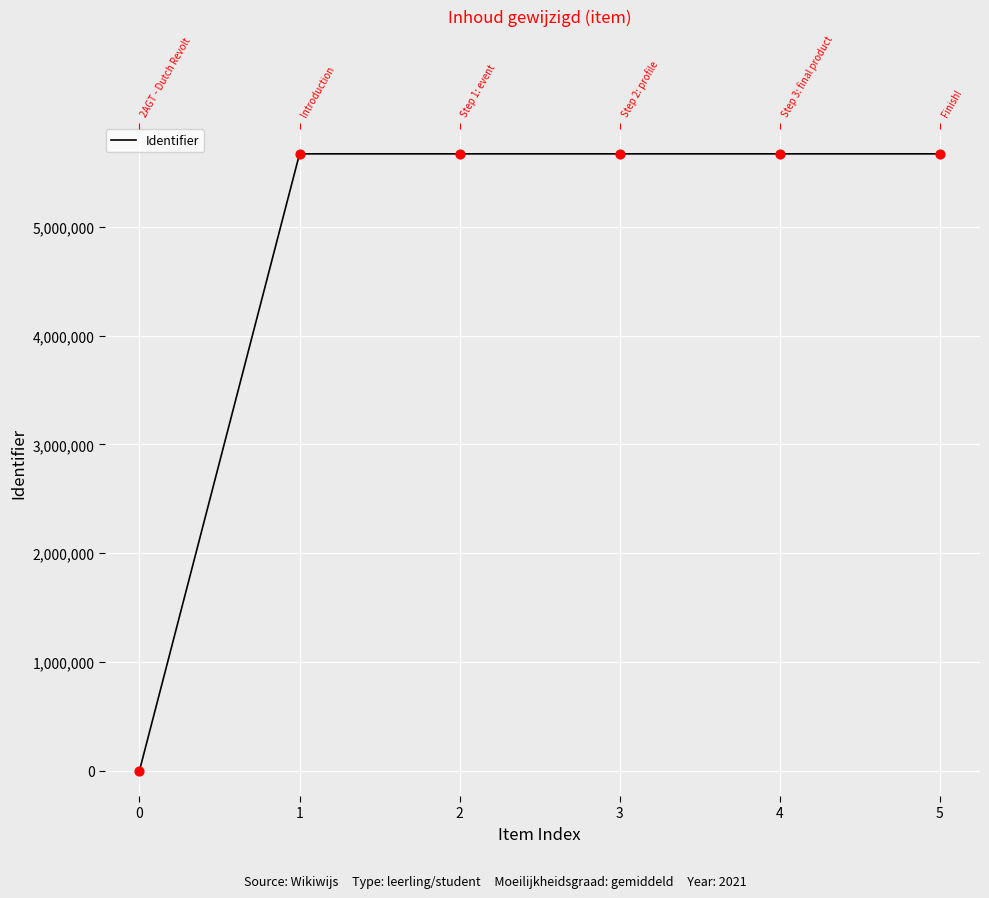

Which has a higher value, 1 or 0?

1